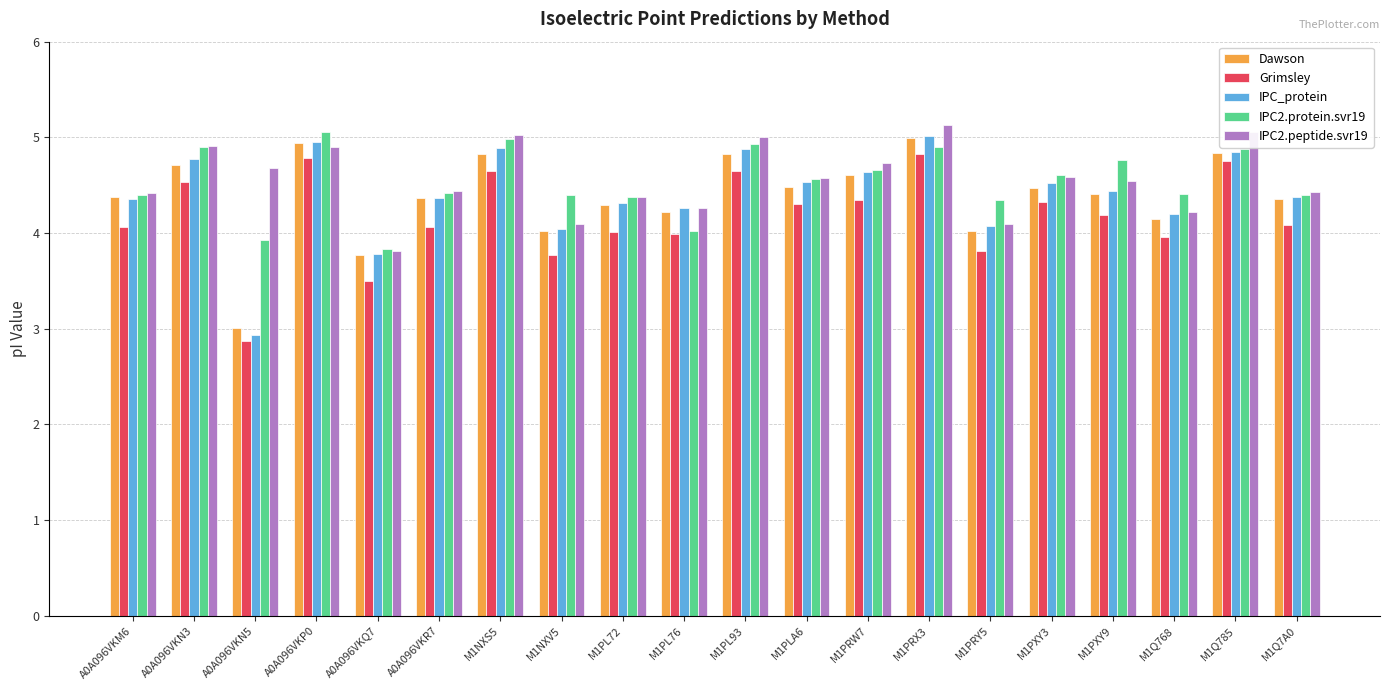

What is the minimum value shown in the chart?

2.9